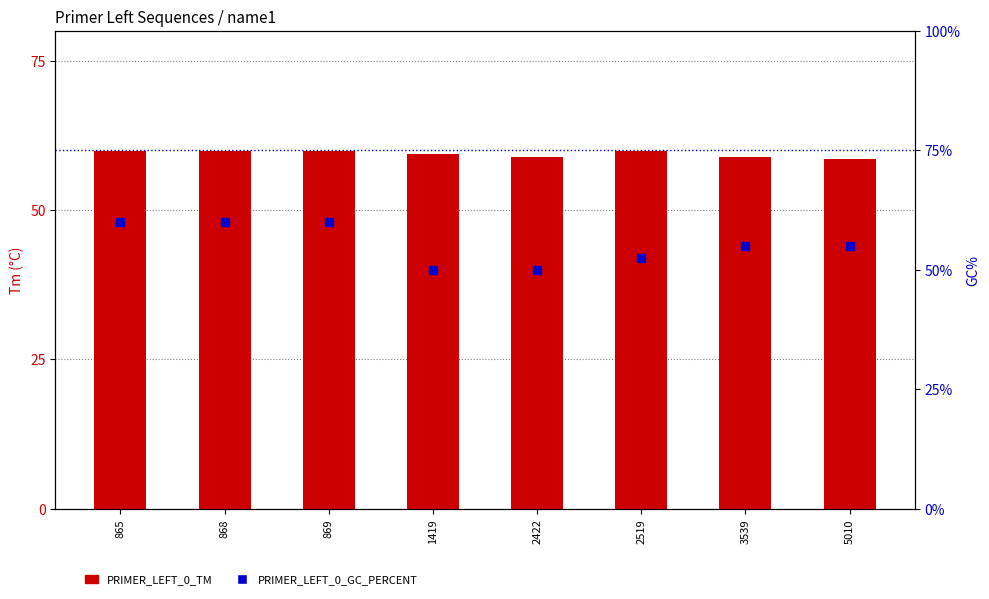

Is the value of PRIMER_LEFT_0_TM at 1419 greater than the value of PRIMER_LEFT_0_GC_PERCENT at 1419?

Yes